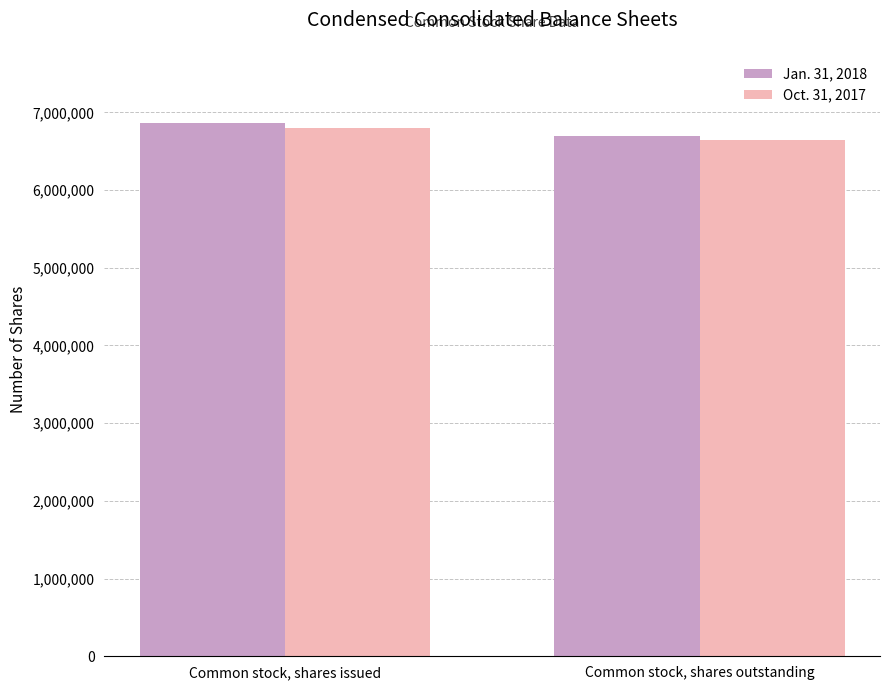

Which series has the widest spread of values?

Jan. 31, 2018